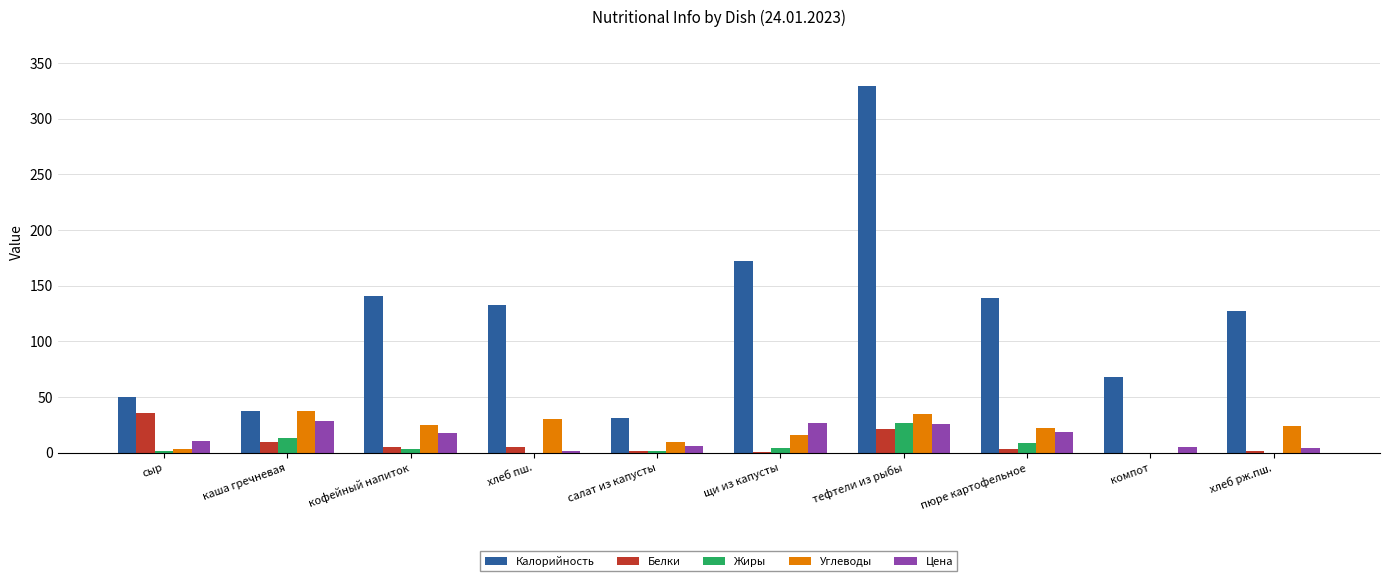

True or false: Калорийность has a value of 240 at кофейный напиток.

False